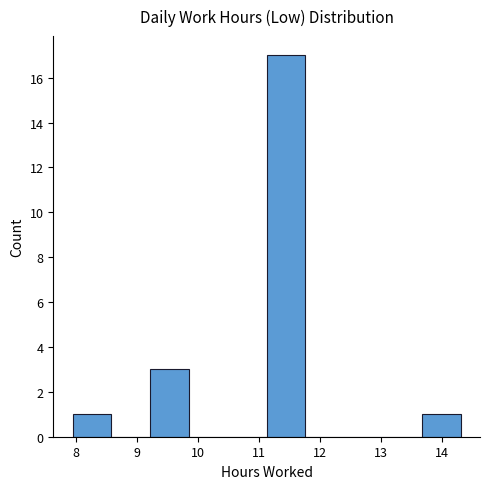

Over which range of the x-axis is the bar tallest?

11.1 to 11.8